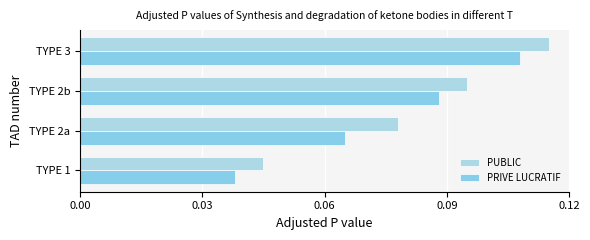

How many data points does each series have?

4